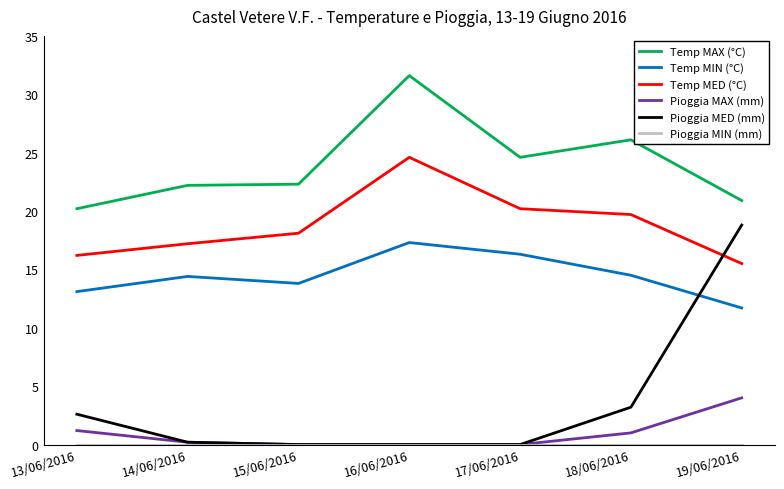

What is the spread (max minus min) of values at 13/06/2016?

20.2